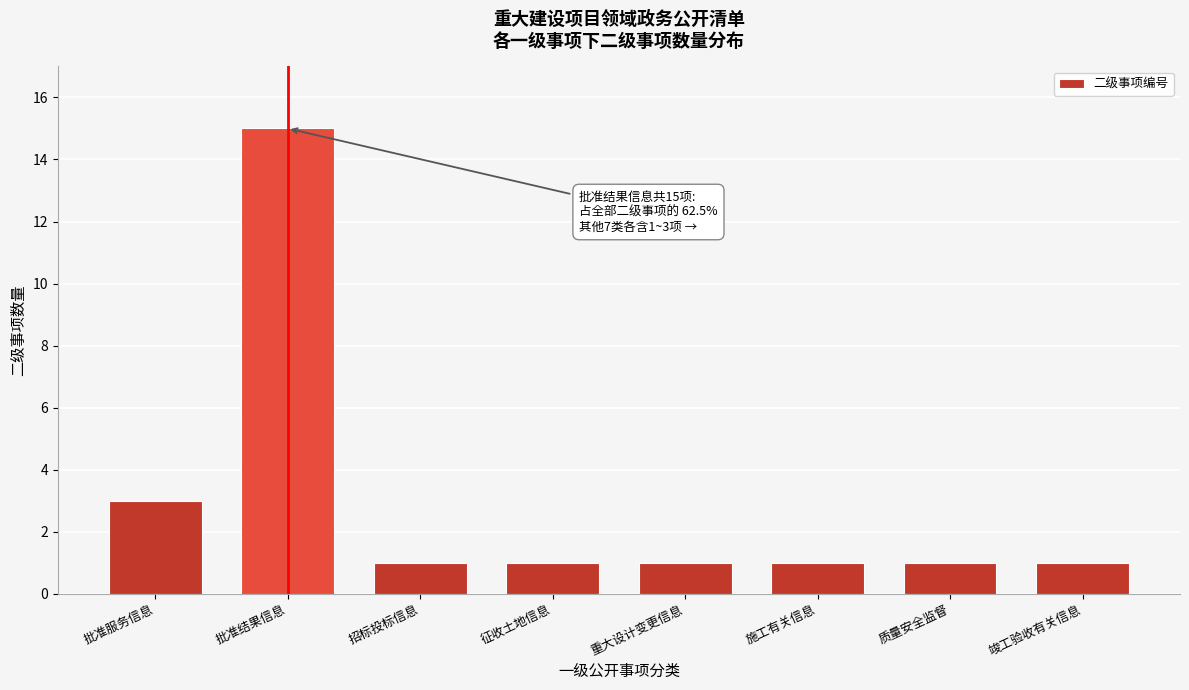

Reading right to left, transcribe all the data shown in this chart.

竣工验收有关信息=1	质量安全监督=1	施工有关信息=1	重大设计变更信息=1	征收土地信息=1	招标投标信息=1	批准结果信息=15	批准服务信息=3